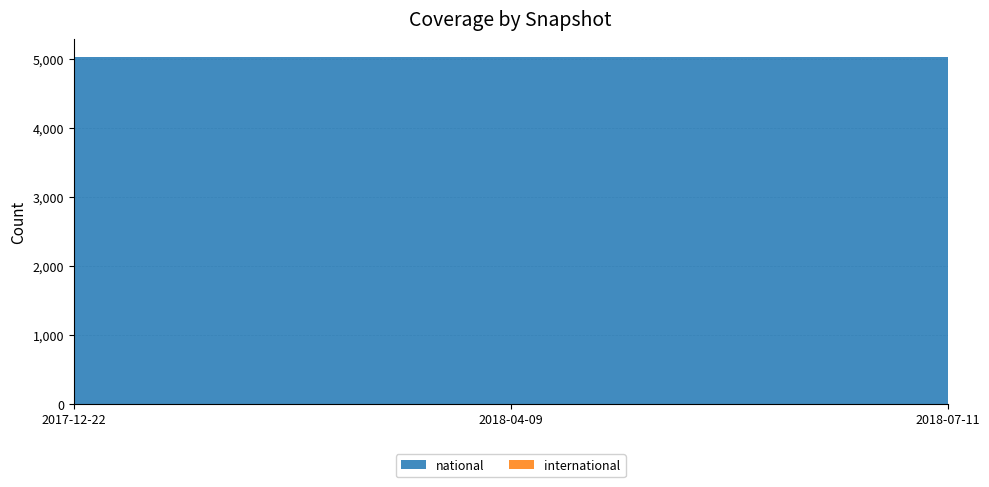

Reading left to right, extract all data points from this chart.

national: 5036	5036	5036
international: 0	0	0